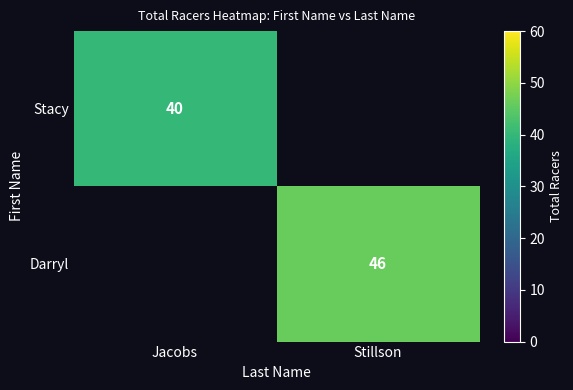

True or false: Stacy has a value of 54 at Jacobs.

False